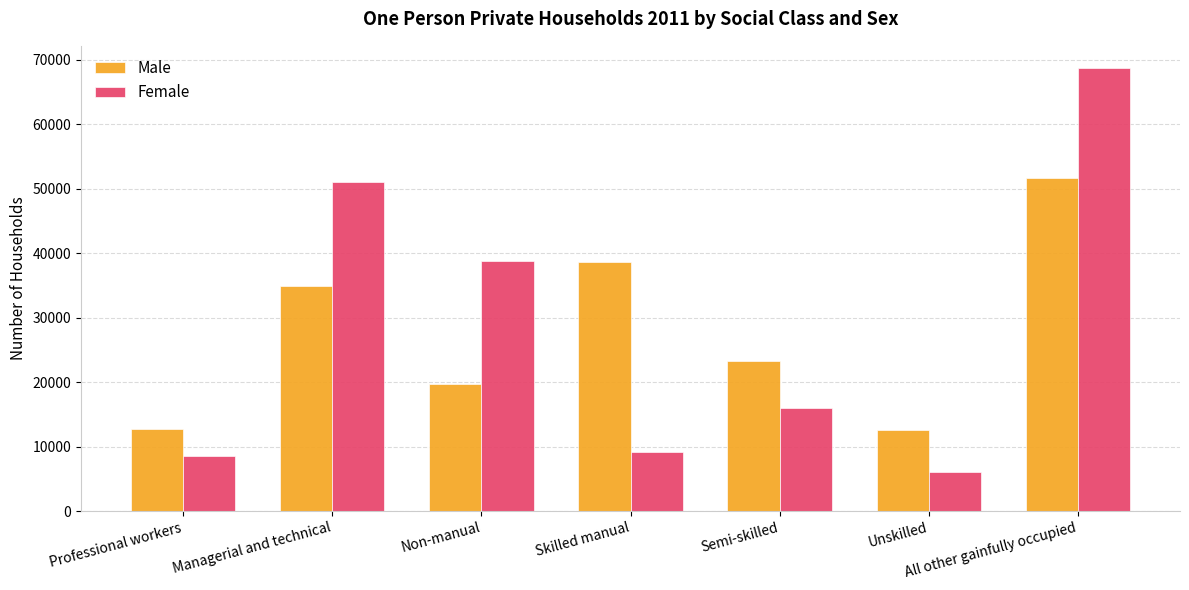

The Male series shows 51666 at All other gainfully occupied. True or false?

True